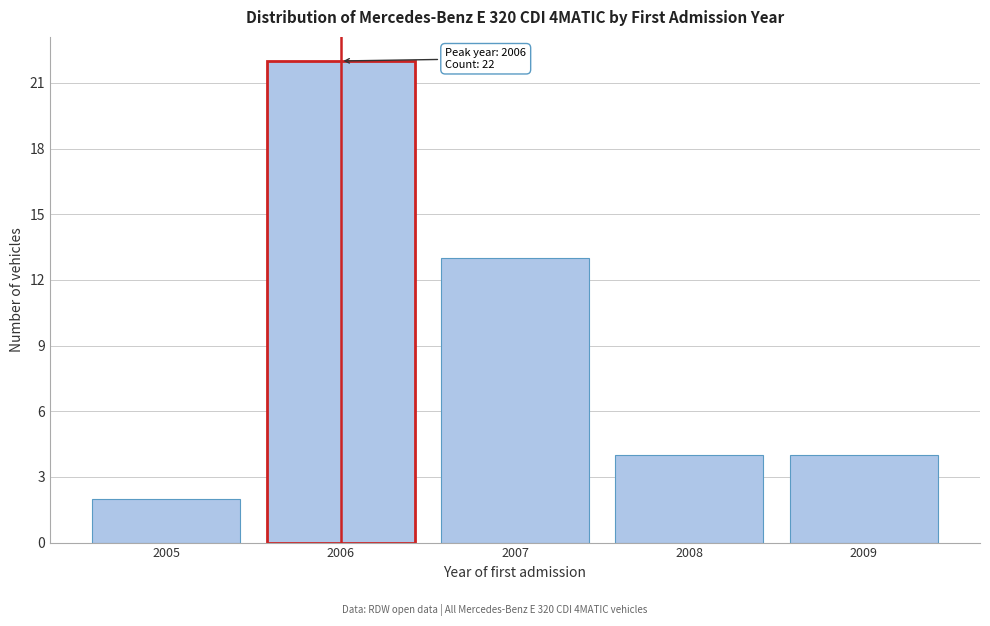

Reading left to right, what are all the values shown in this chart?

2	22	13	4	4